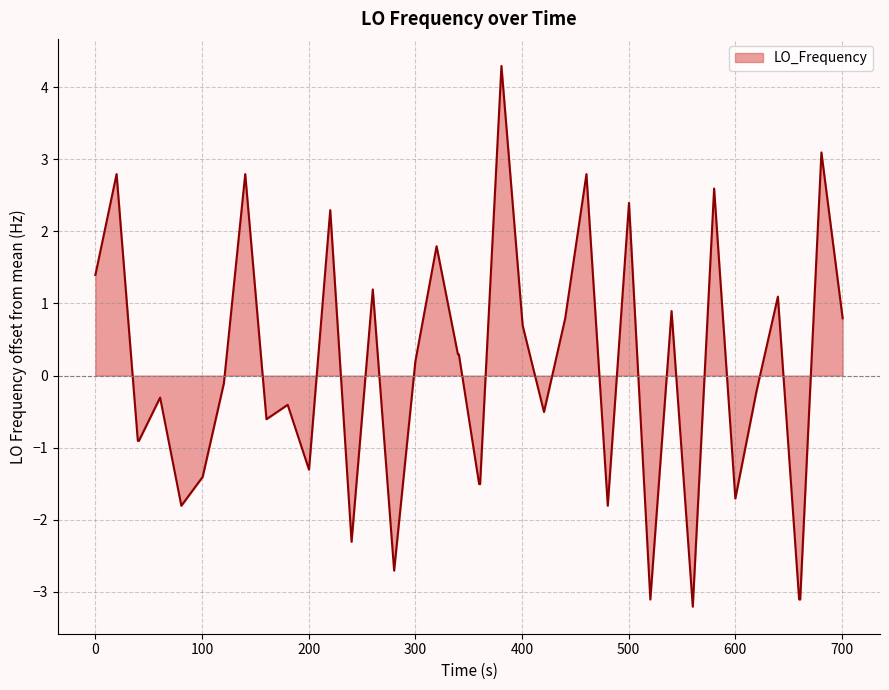

What is the difference between the maximum and minimum values?

7.5